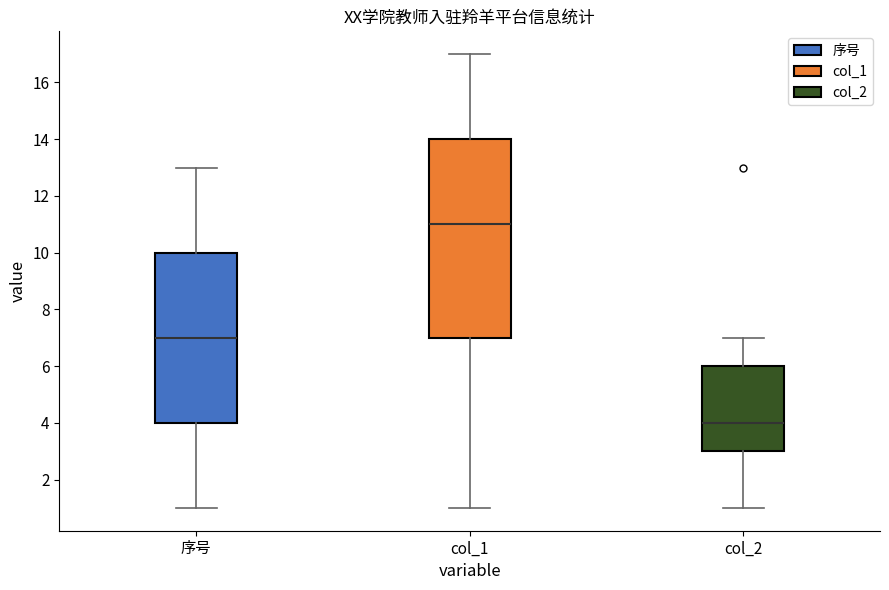

Where does the lower whisker of the box for col_1 end on the y-axis? The values are not printed on the chart, so give them approximately, as read against the axis.

1